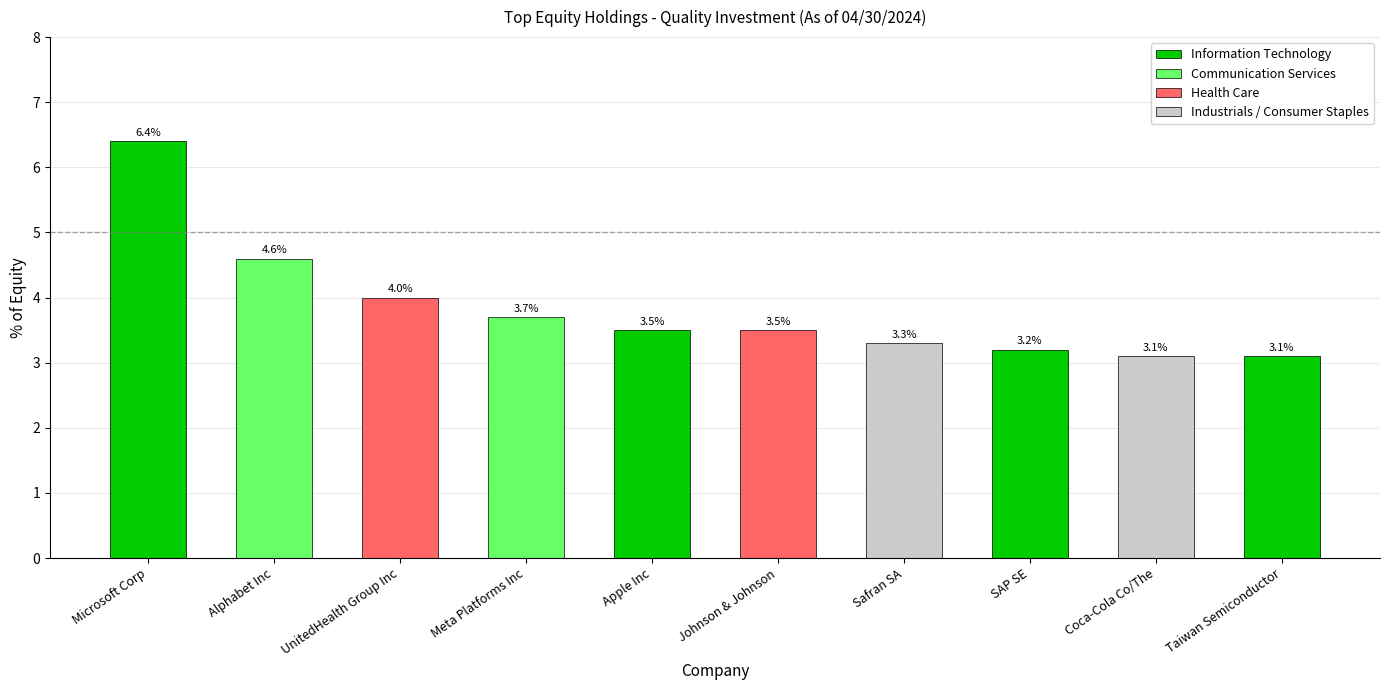

Where is the data nearest to the value 4?

UnitedHealth Group Inc